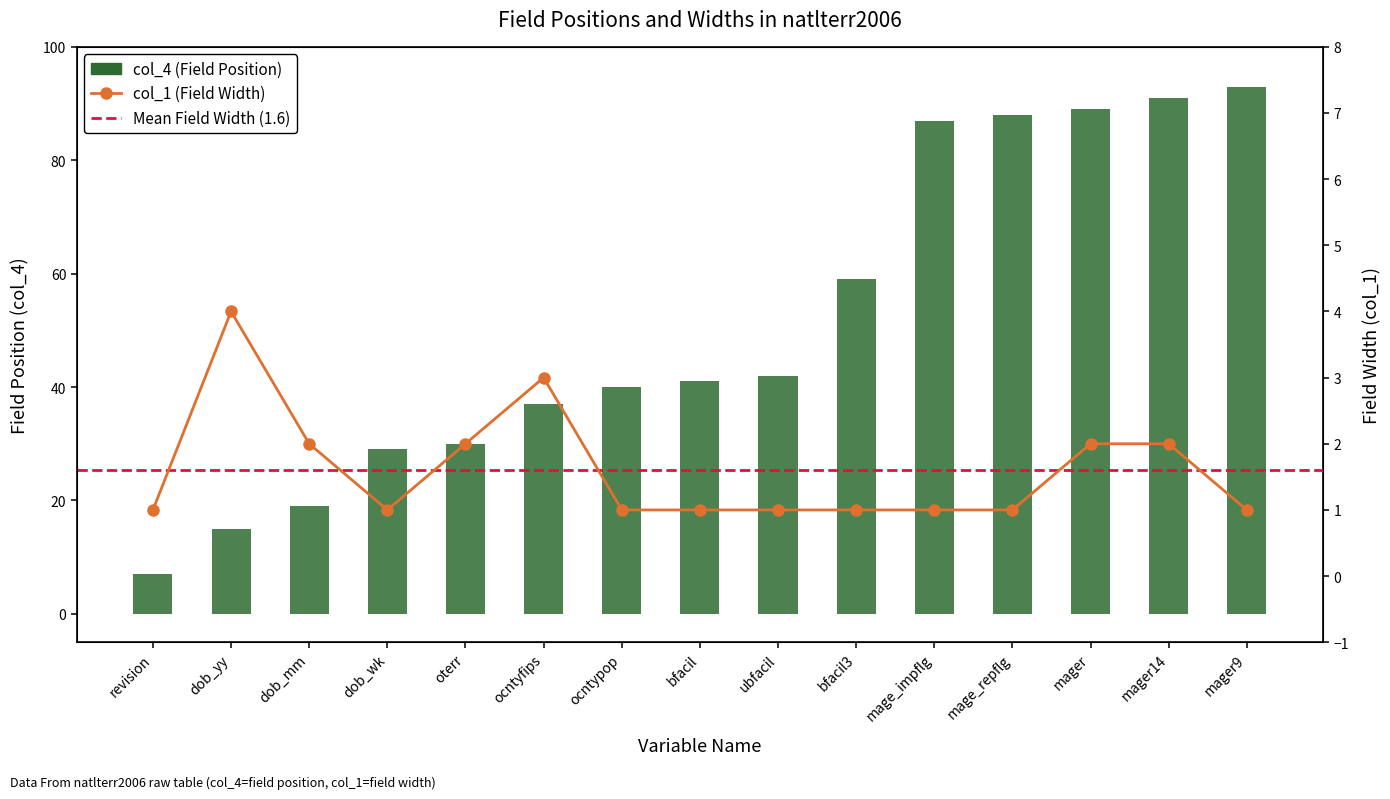

What is the label of the 5th bar from the left?

oterr